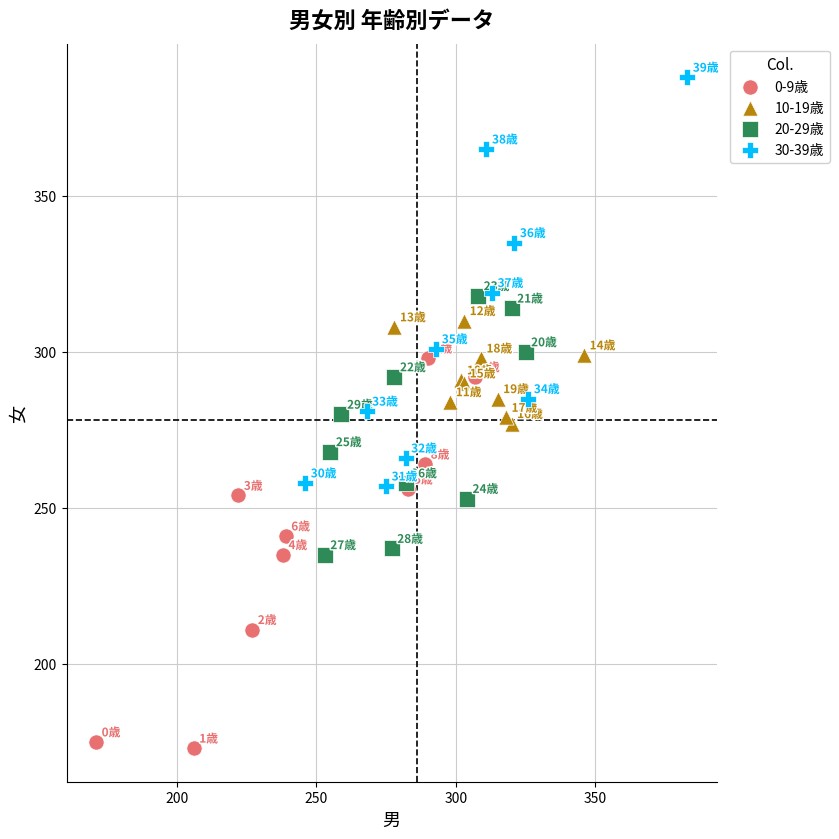

Which series reaches the maximum Y coordinate?

30-39歳